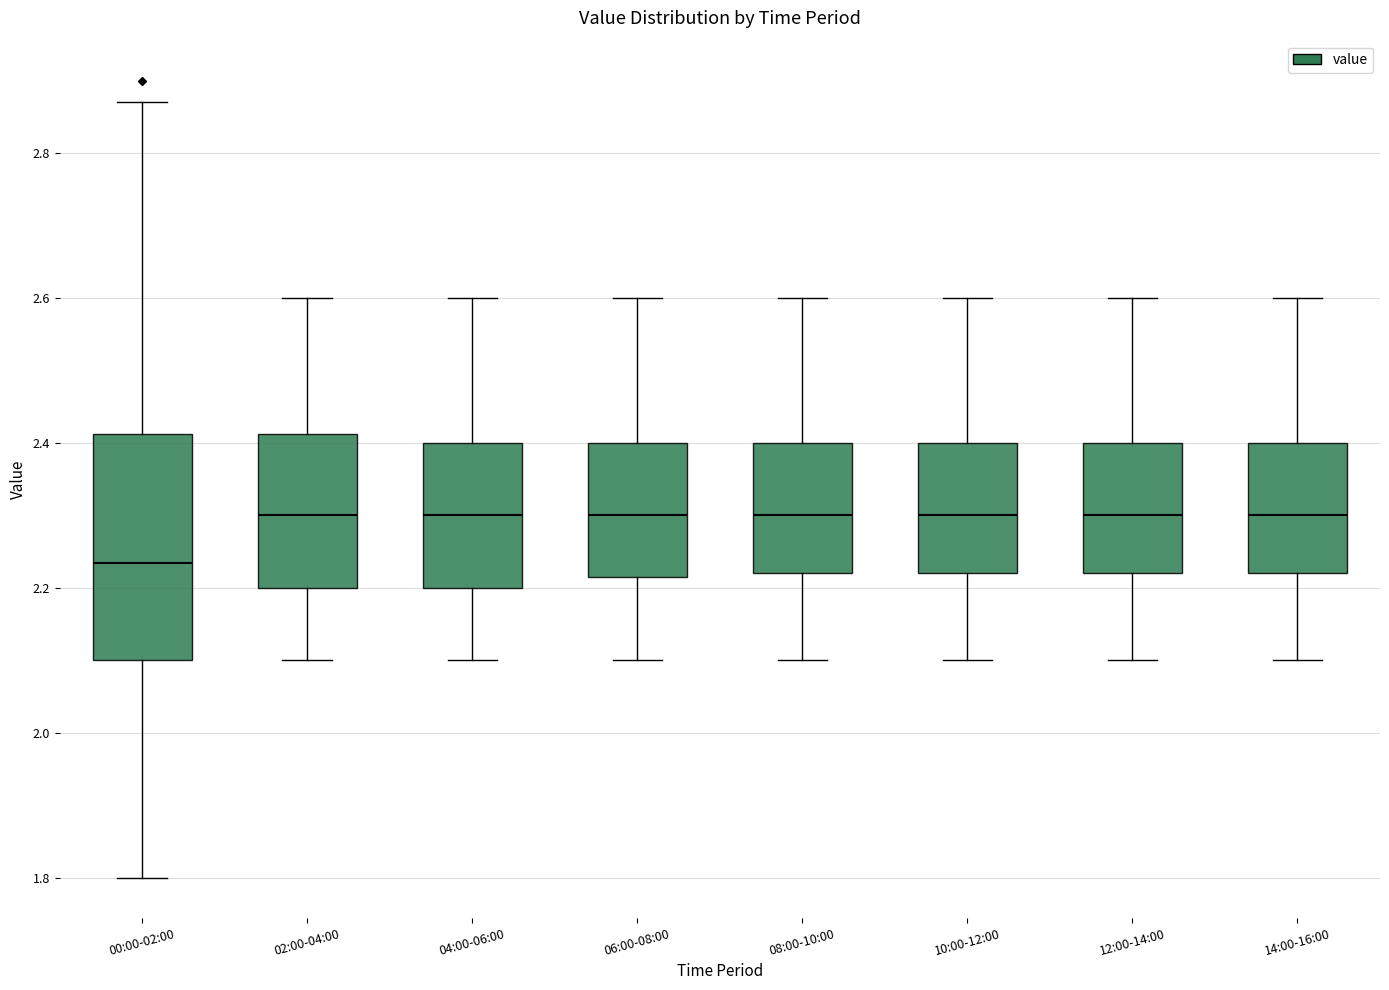

Reading left to right, transcribe this box plot: for each box, give where its median line is, the range the box spans, and where its two whiskers end, as read against the y-axis. The values are not printed on the chart, so give them approximately, as read against the axis.

00:00-02:00: median 2.24, box 2.10 to 2.42, whiskers 1.80 to 2.88
02:00-04:00: median 2.30, box 2.20 to 2.42, whiskers 2.10 to 2.60
04:00-06:00: median 2.30, box 2.20 to 2.40, whiskers 2.10 to 2.60
06:00-08:00: median 2.30, box 2.22 to 2.40, whiskers 2.10 to 2.60
08:00-10:00: median 2.30, box 2.22 to 2.40, whiskers 2.10 to 2.60
10:00-12:00: median 2.30, box 2.22 to 2.40, whiskers 2.10 to 2.60
12:00-14:00: median 2.30, box 2.22 to 2.40, whiskers 2.10 to 2.60
14:00-16:00: median 2.30, box 2.22 to 2.40, whiskers 2.10 to 2.60